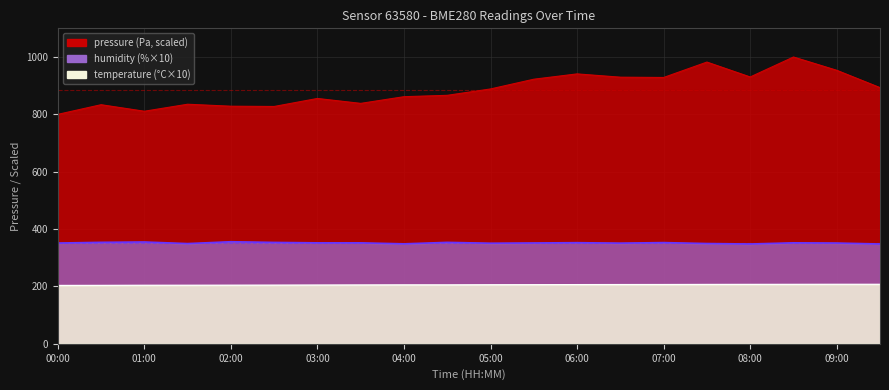

List the series in order of their overall mean, lowest first.

temperature, humidity, pressure